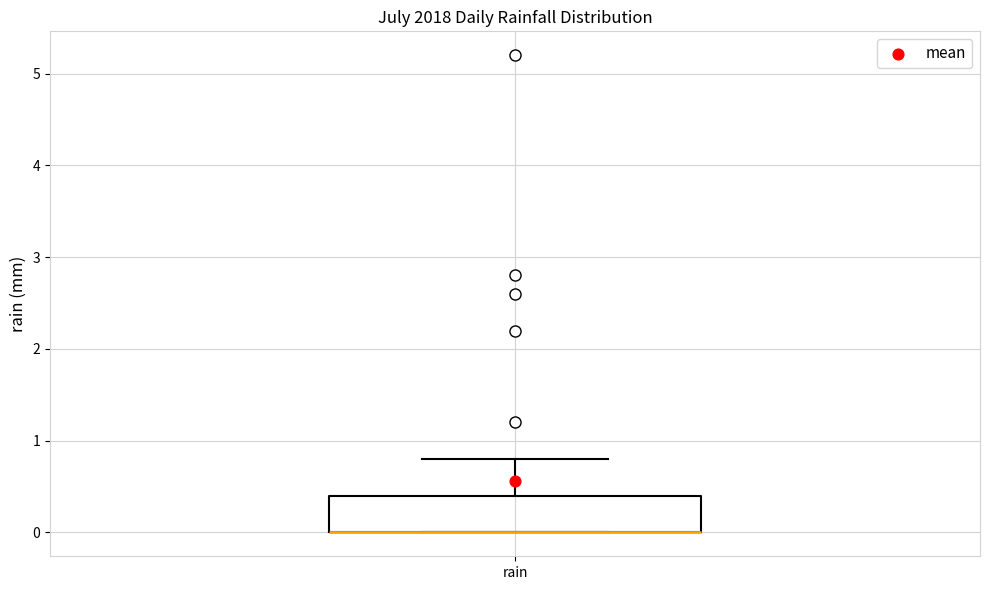

Read this box plot against the y-axis: the position of the median line, the range covered by the box, and the ends of both whiskers. The values are not printed on the chart, so give them approximately, as read against the axis.

median 0.0 (drawn on the box's lower edge), box 0.0 to 0.4, whiskers 0.0 to 0.8